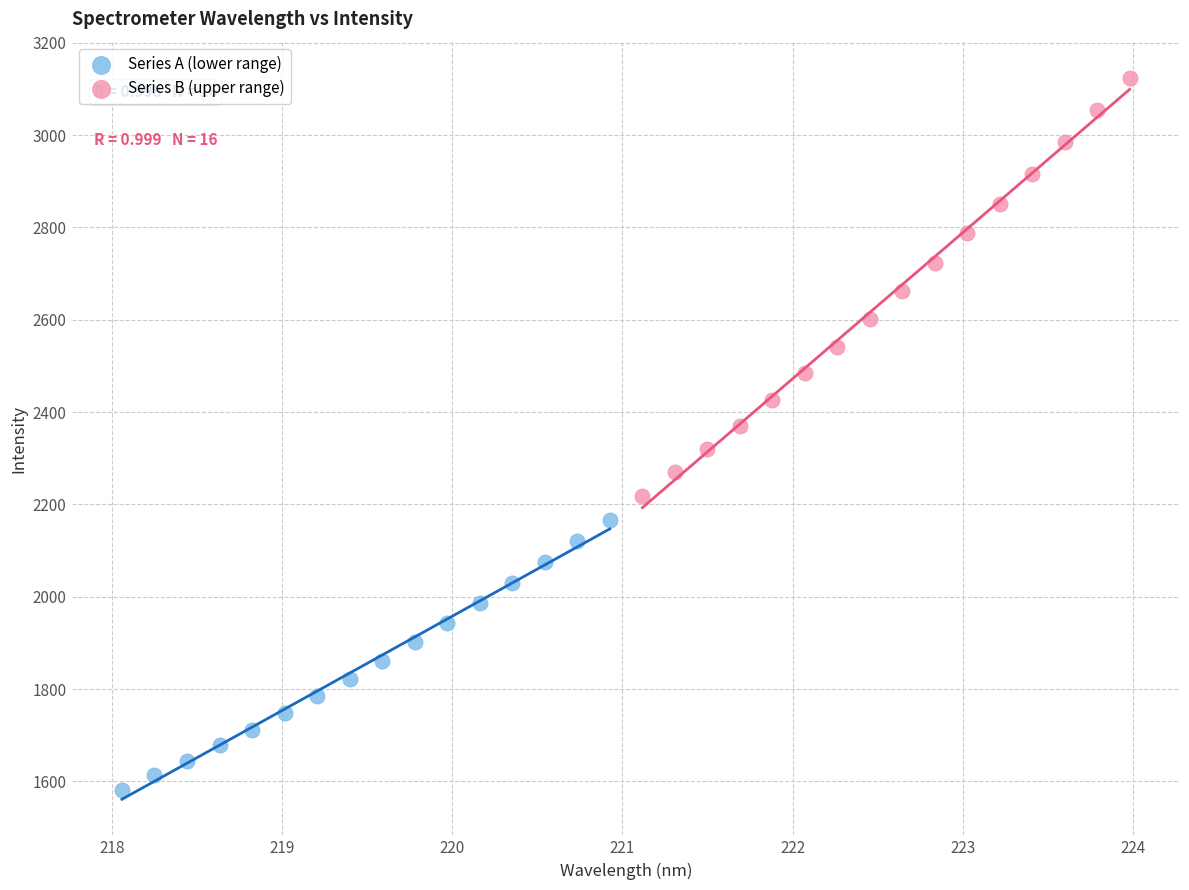

Which series contains the highest Y value?

Series B (upper range)